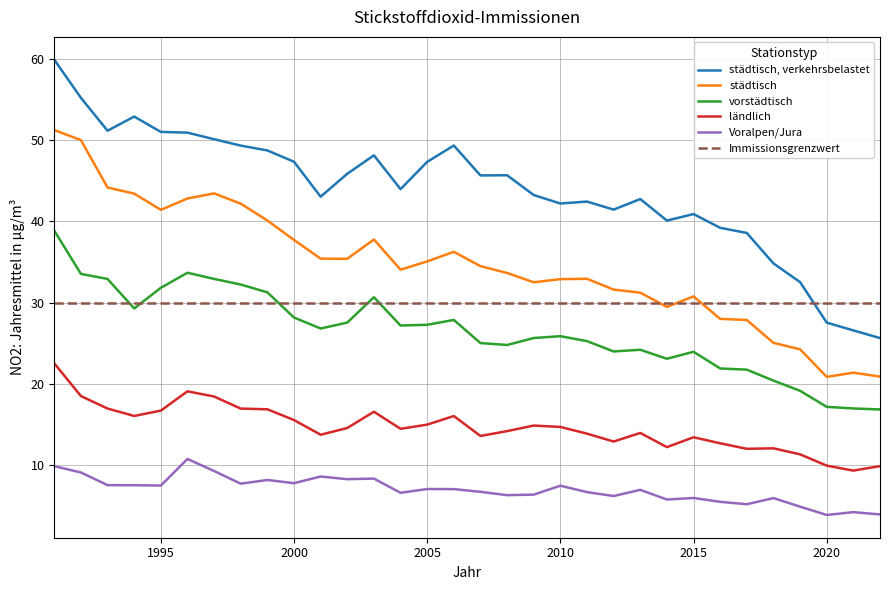

After their last crossing, which series has the higher values: vorstädtisch or Immissionsgrenzwert?

Immissionsgrenzwert